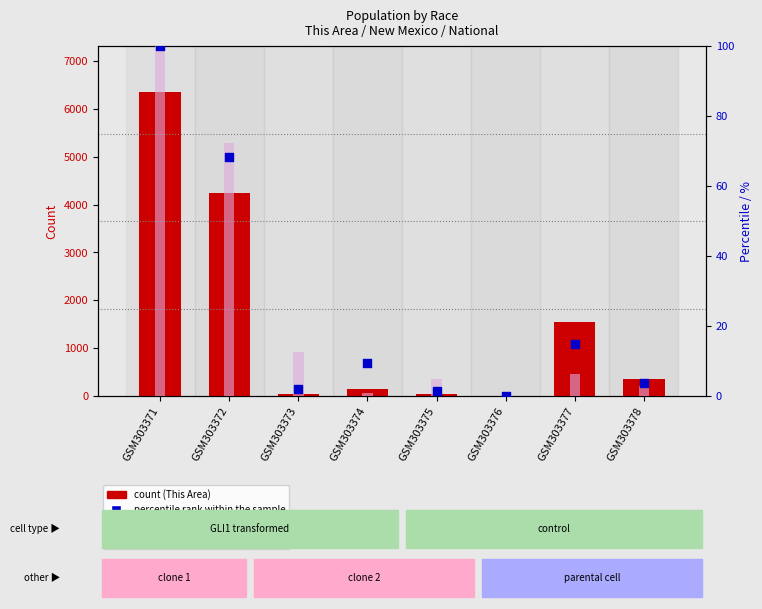

At which category is the sum across all series the highest?

GSM303371